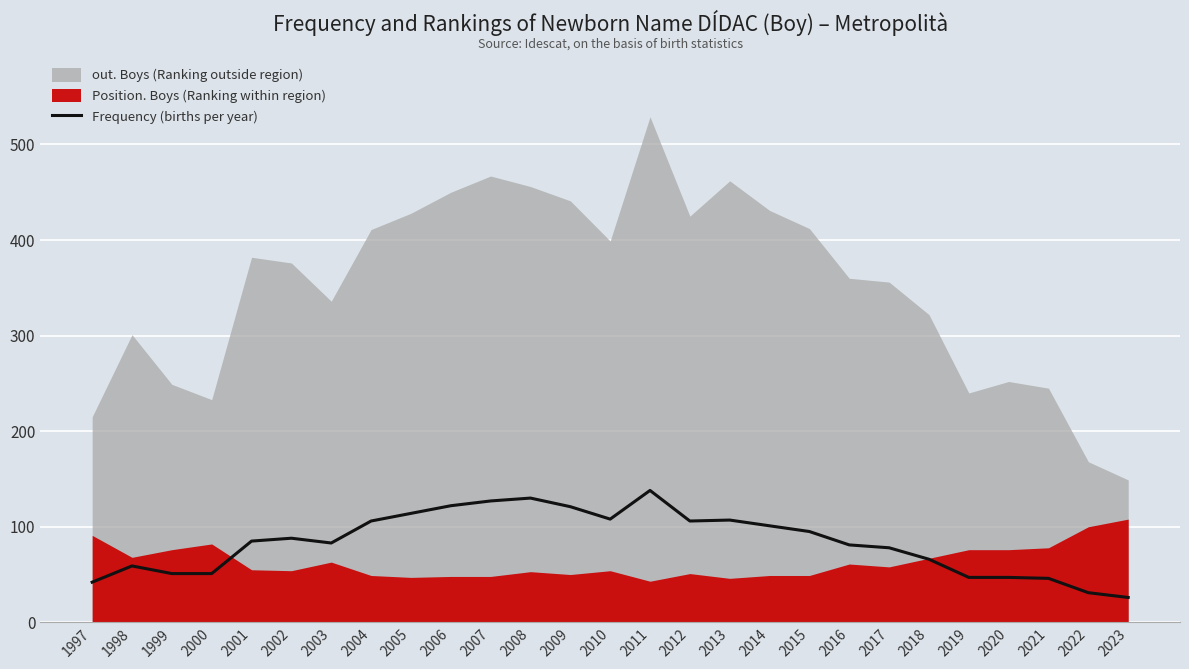

The Frequency (births per year) series shows 50 at 2022. True or false?

False